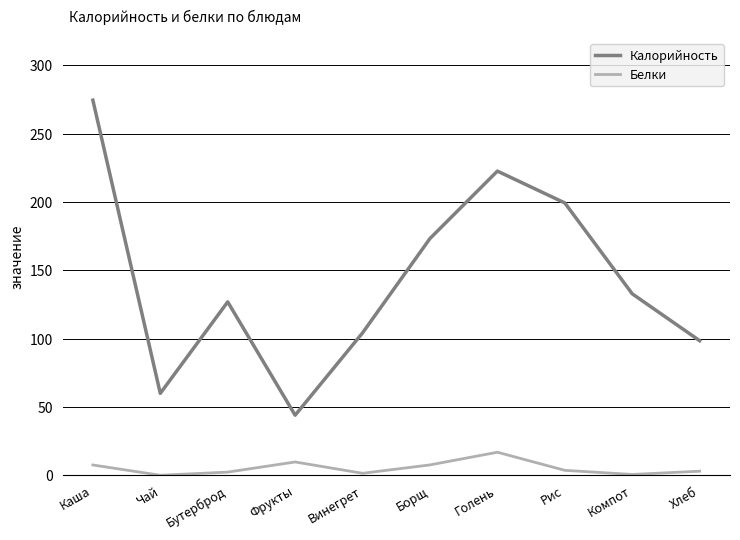

Which series changed the most between Винегрет and Рис?

Калорийность